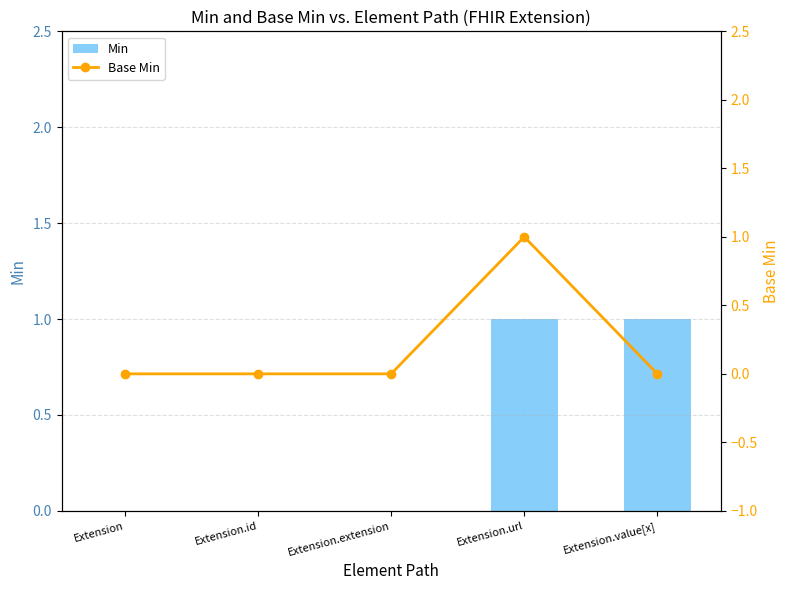

Are the bars horizontal?

No